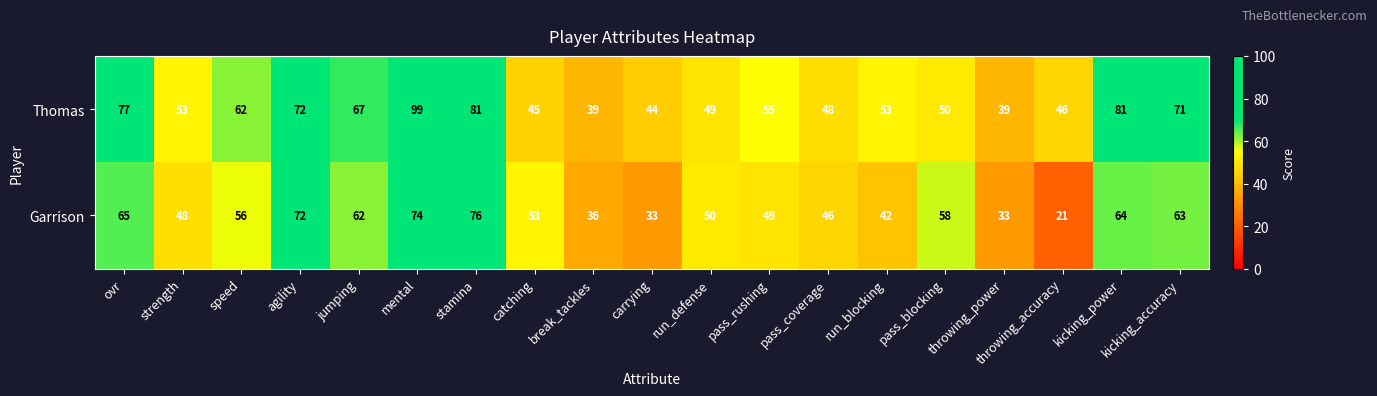

Rank the series by their maximum value, from lowest to highest.

Garrison, Thomas